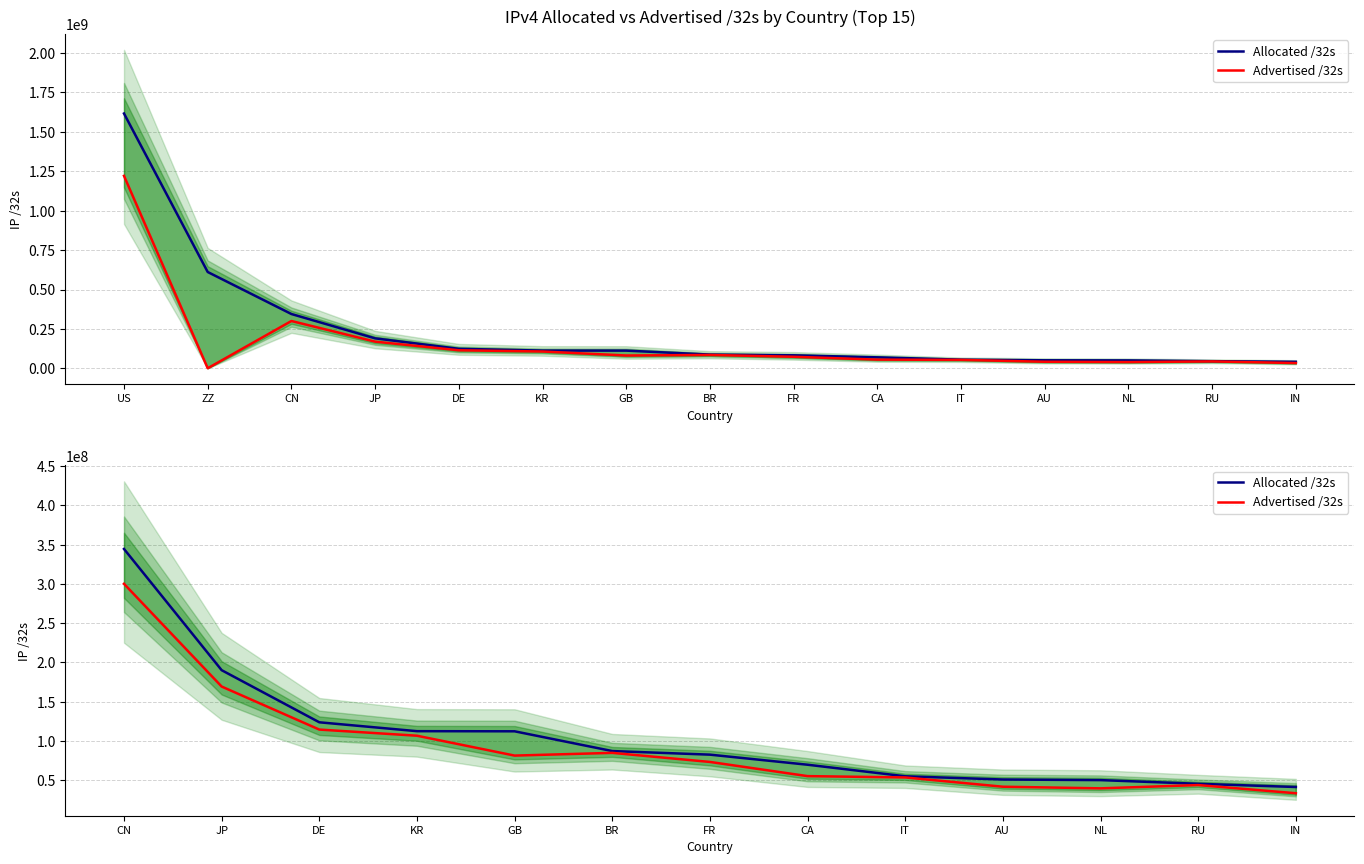

Is it true that Allocated /32s equals 113088510 at CA?

False